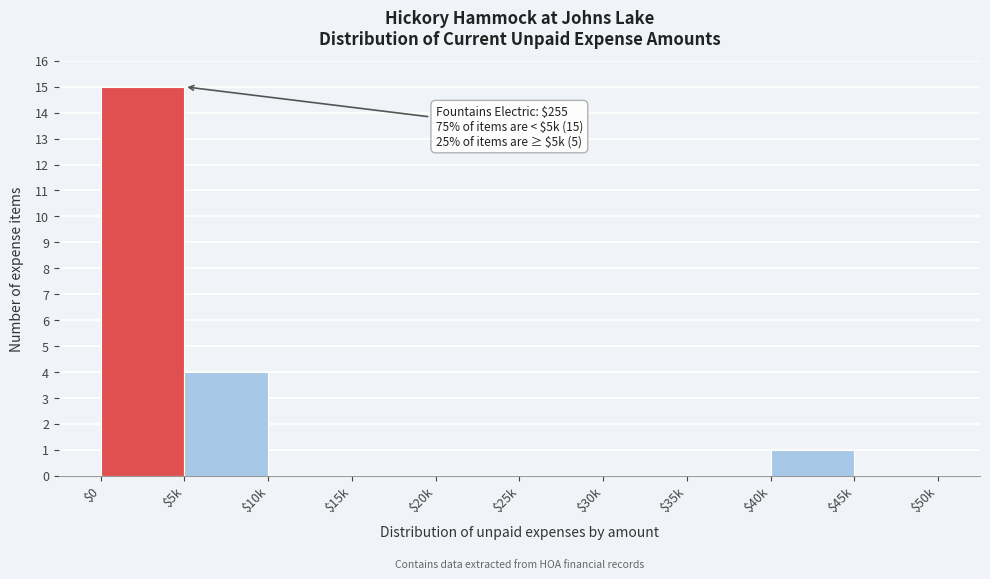

Which label corresponds to the largest value in the chart?

$0